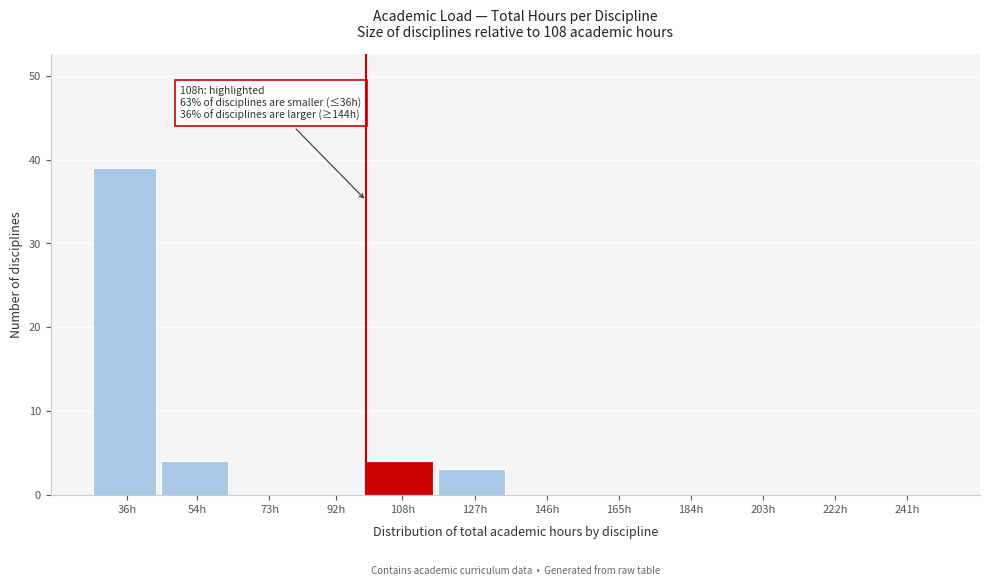

Reading left to right, transcribe all the data shown in this chart.

36h=39	54h=4	73h=0	92h=0	108h=4	127h=3	146h=0	165h=0	184h=0	203h=0	222h=0	241h=0